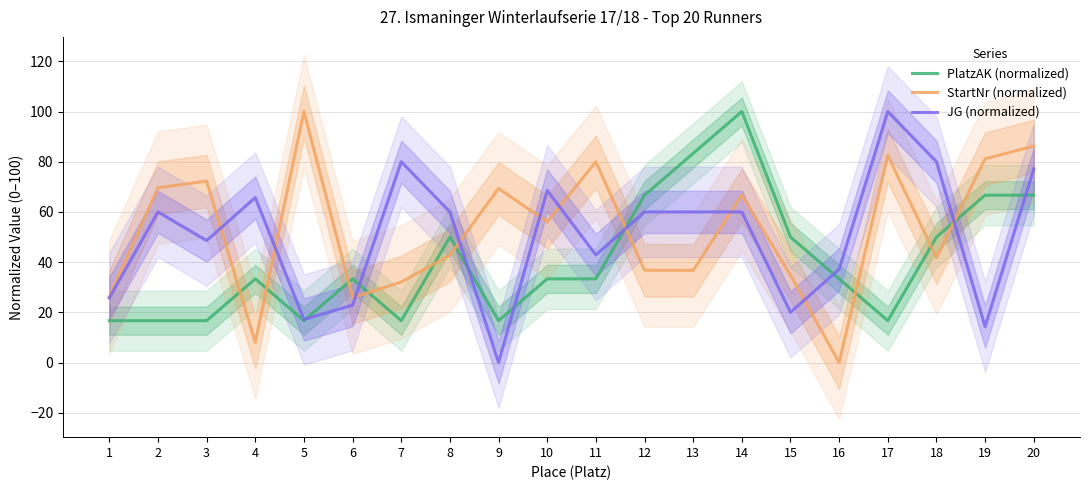

Where do PlatzAK (normalized) and StartNr (normalized) first cross each other?

3 and 4